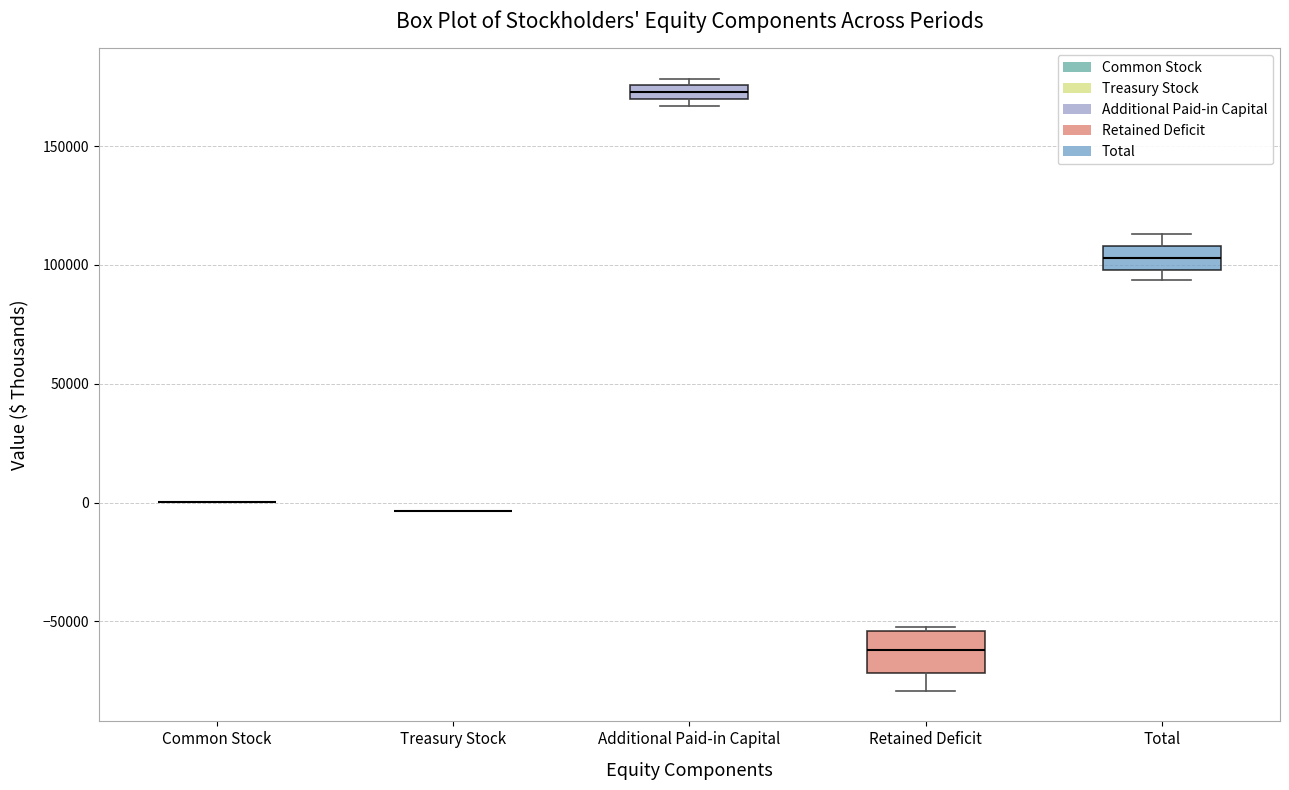

Comparing the boxes themselves (not the whiskers), which one is the tallest?

Retained Deficit